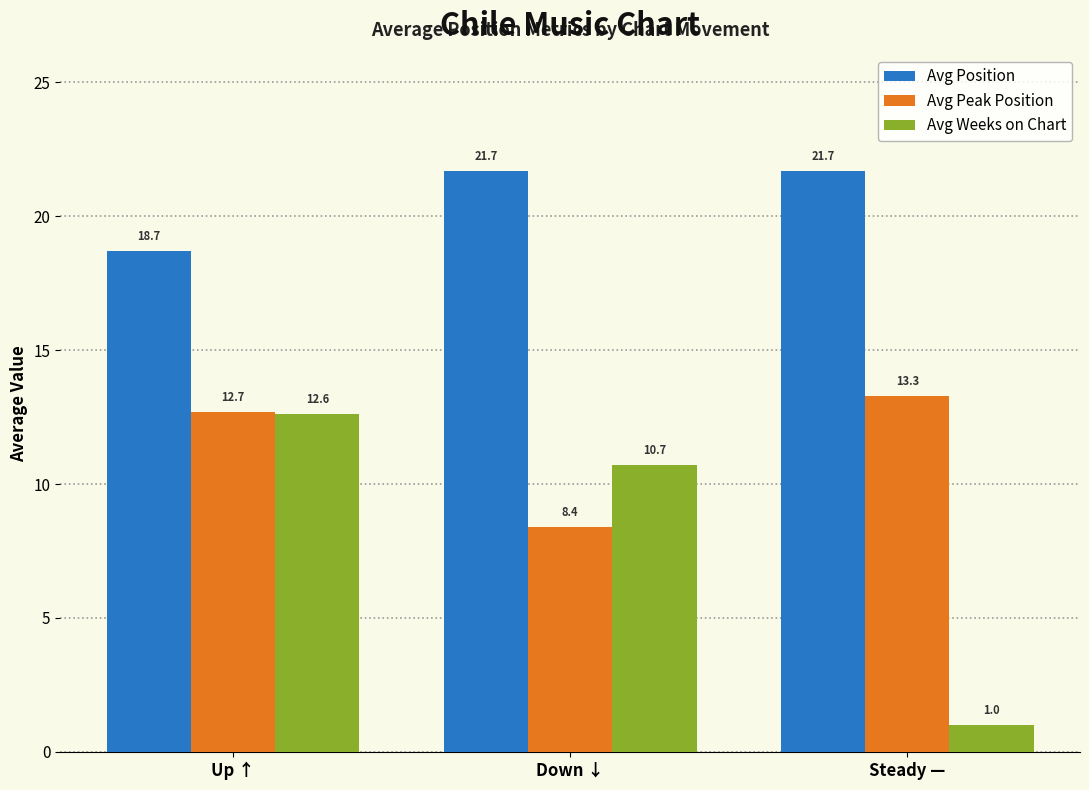

How many values in the Avg Weeks on Chart series are below 10?

1